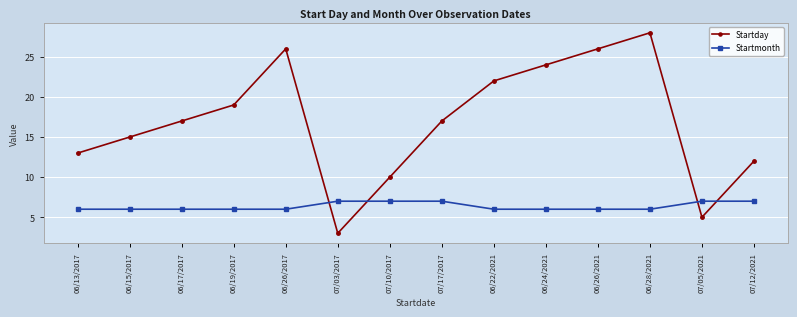

Reading right to left, list all the values displayed in this chart.

Startday: 07/12/2021=12	07/05/2021=5	06/28/2021=28	06/26/2021=26	06/24/2021=24	06/22/2021=22	07/17/2017=17	07/10/2017=10	07/03/2017=3	06/26/2017=26	06/19/2017=19	06/17/2017=17	06/15/2017=15	06/13/2017=13
Startmonth: 07/12/2021=7	07/05/2021=7	06/28/2021=6	06/26/2021=6	06/24/2021=6	06/22/2021=6	07/17/2017=7	07/10/2017=7	07/03/2017=7	06/26/2017=6	06/19/2017=6	06/17/2017=6	06/15/2017=6	06/13/2017=6